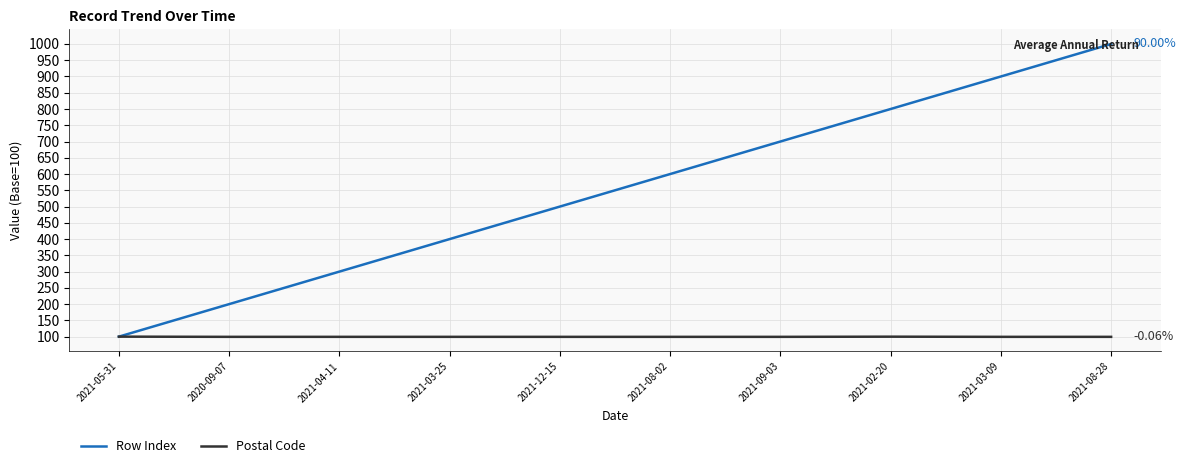

At 2020-09-07, list the series in order from smallest to largest.

Postal Code, Row Index